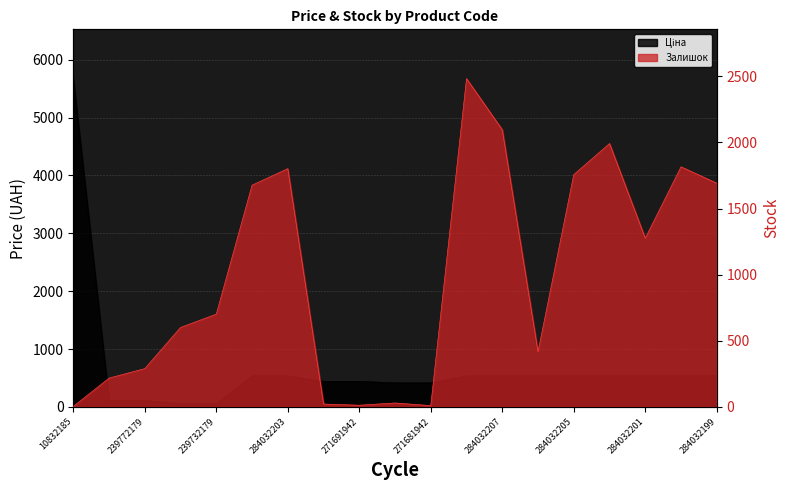

The value of Ціна at 284032204 is 932.5. True or false?

False